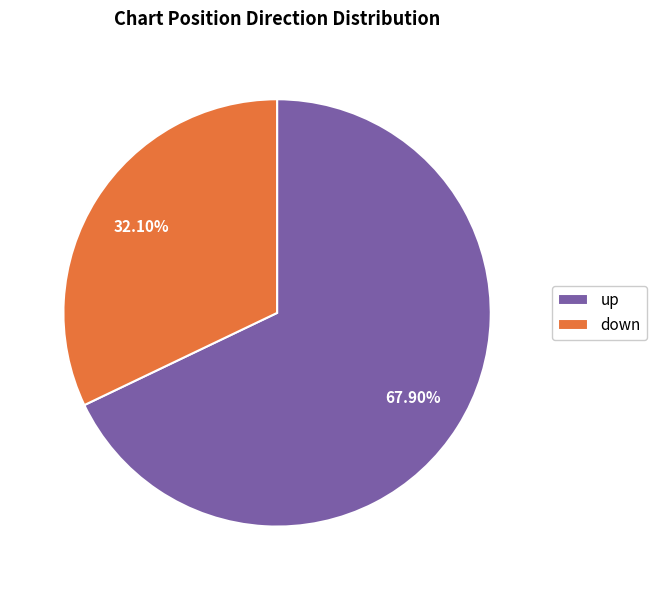

Which slice is the smallest?

down